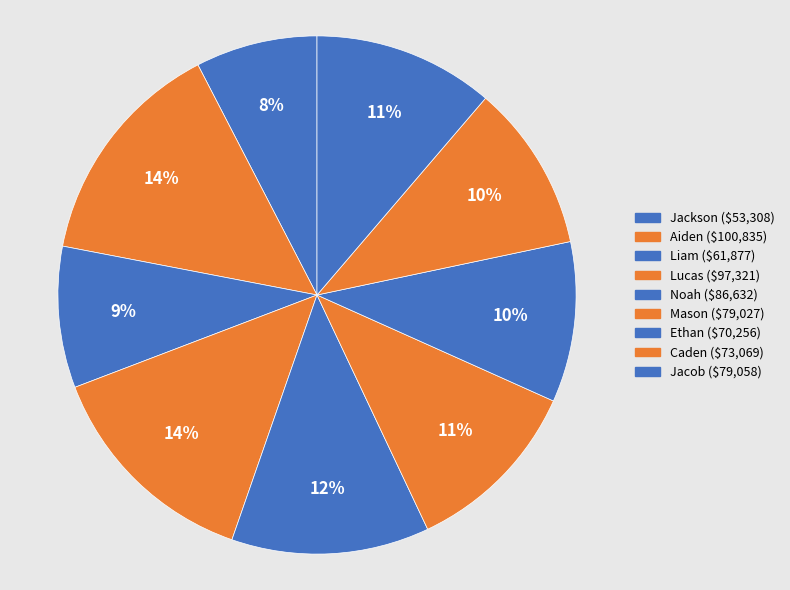

What is the smallest slice in the pie chart?

Jackson